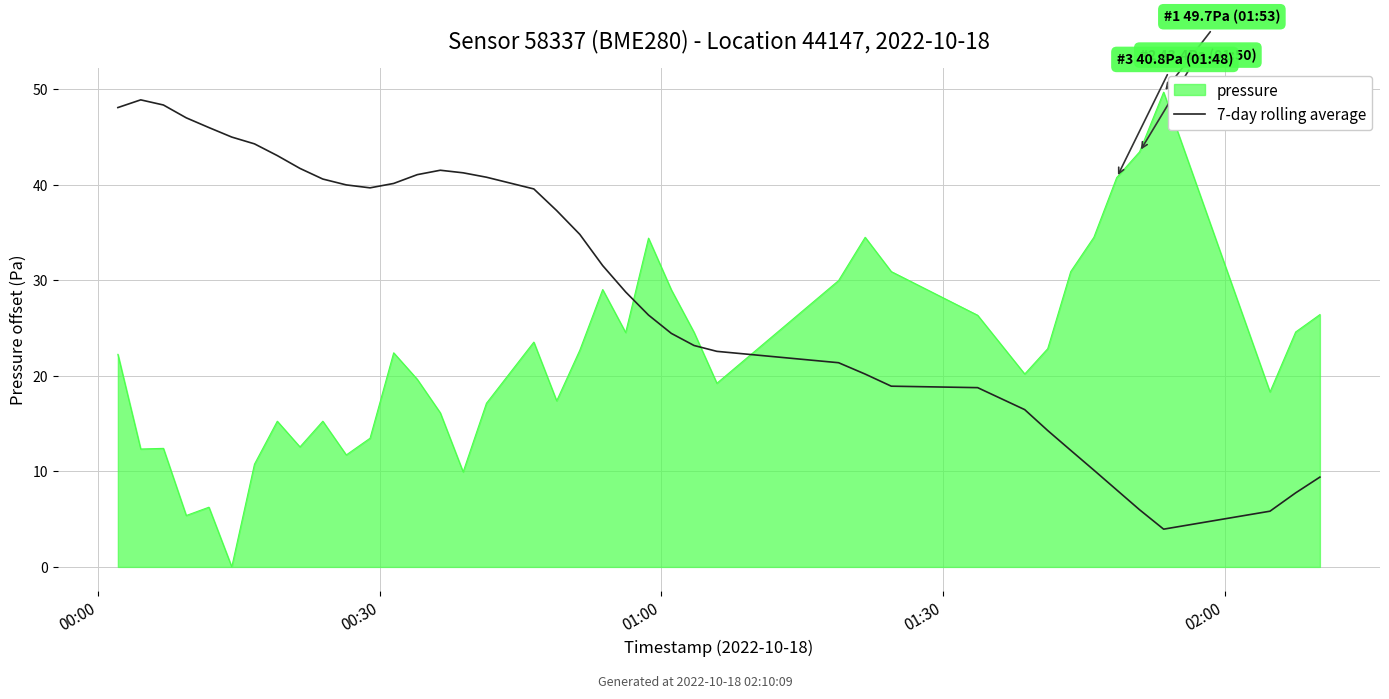

What is the difference between the maximum and minimum values in the pressure series?

49.7